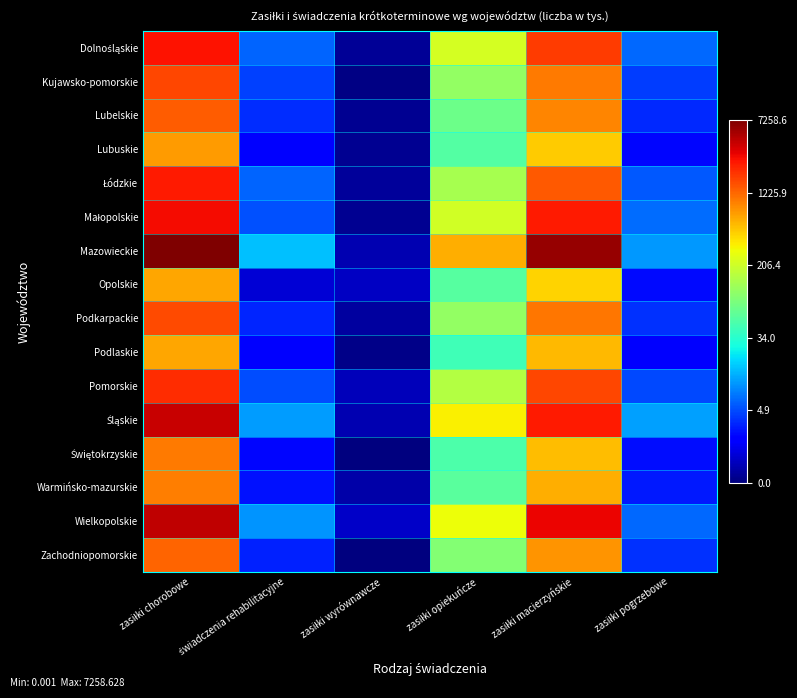

Rank the series at zasiłki opiekuńcze from lowest to highest value.

Podlaskie, Świętokrzyskie, Lubuskie, Opolskie, Warmińsko-mazurskie, Lubelskie, Zachodniopomorskie, Kujawsko-pomorskie, Podkarpackie, Łódzkie, Pomorskie, Małopolskie, Dolnośląskie, Wielkopolskie, Śląskie, Mazowieckie